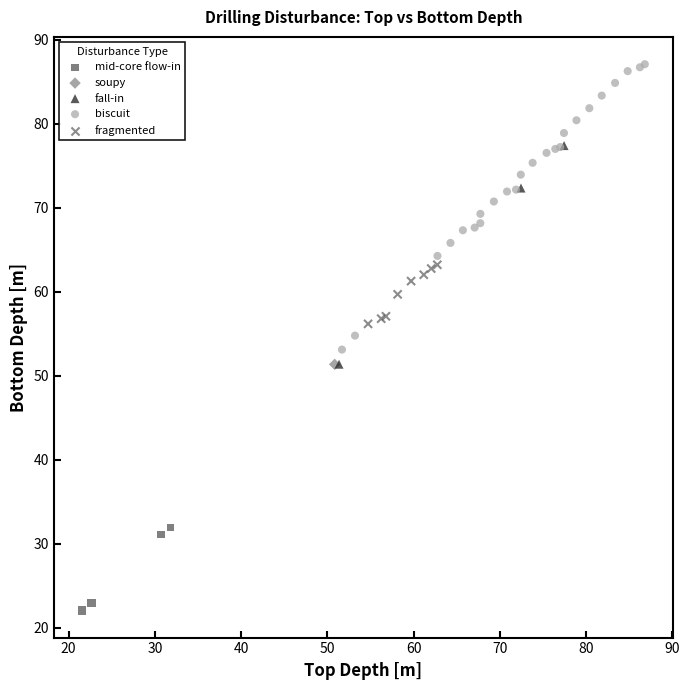

What are all the series names shown in the legend?

mid-core flow-in, soupy, fall-in, biscuit, fragmented